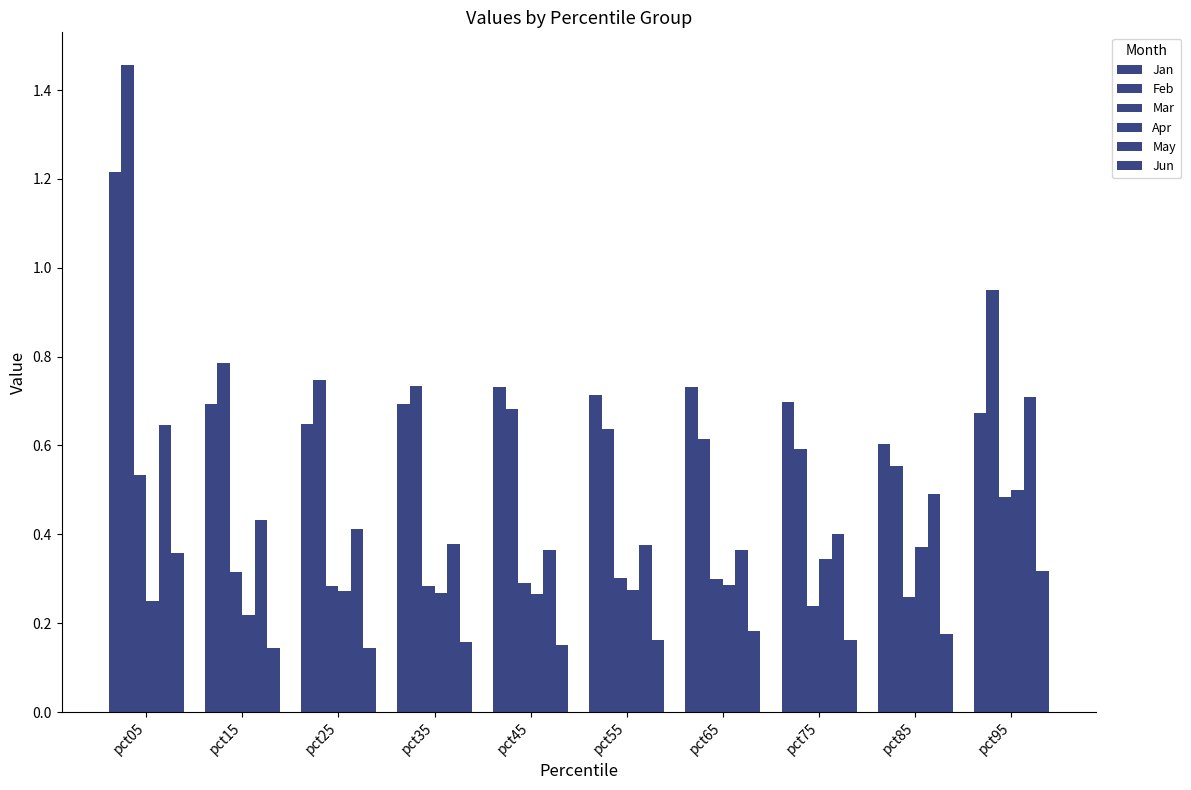

How many May values are between 0 and 1?

10